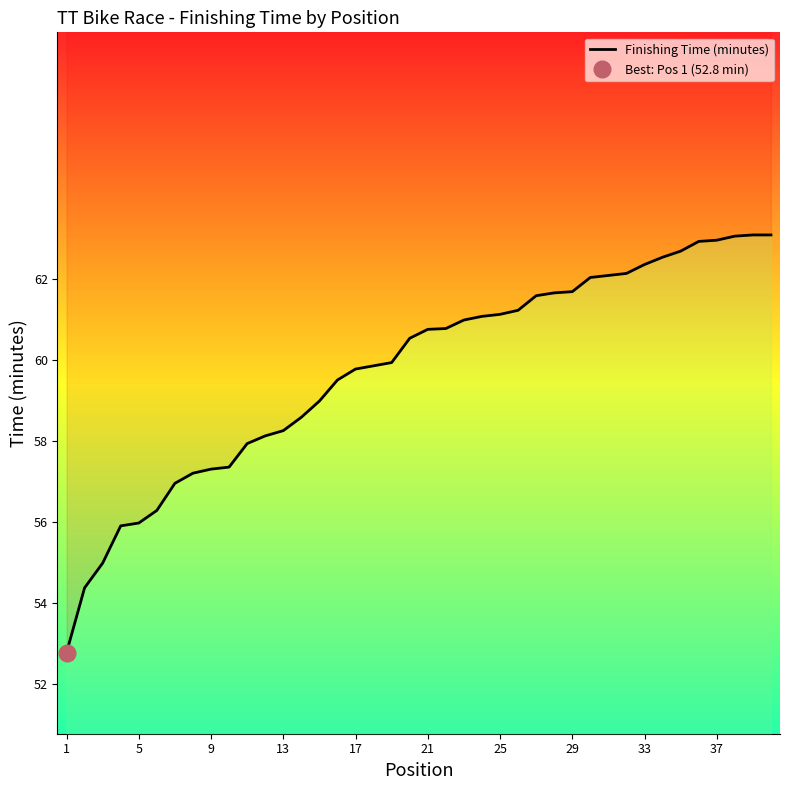

What is the change in value from 25 to 36?

+1.7